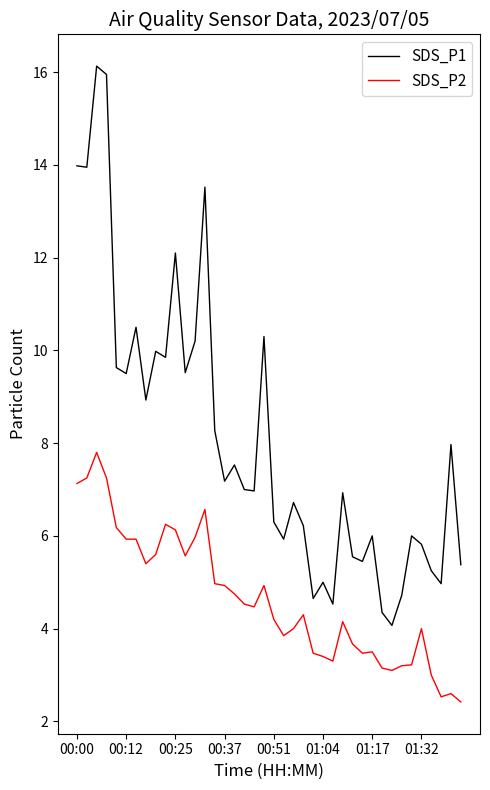

What is the difference between the maximum and minimum values in the SDS_P1 series?

12.1